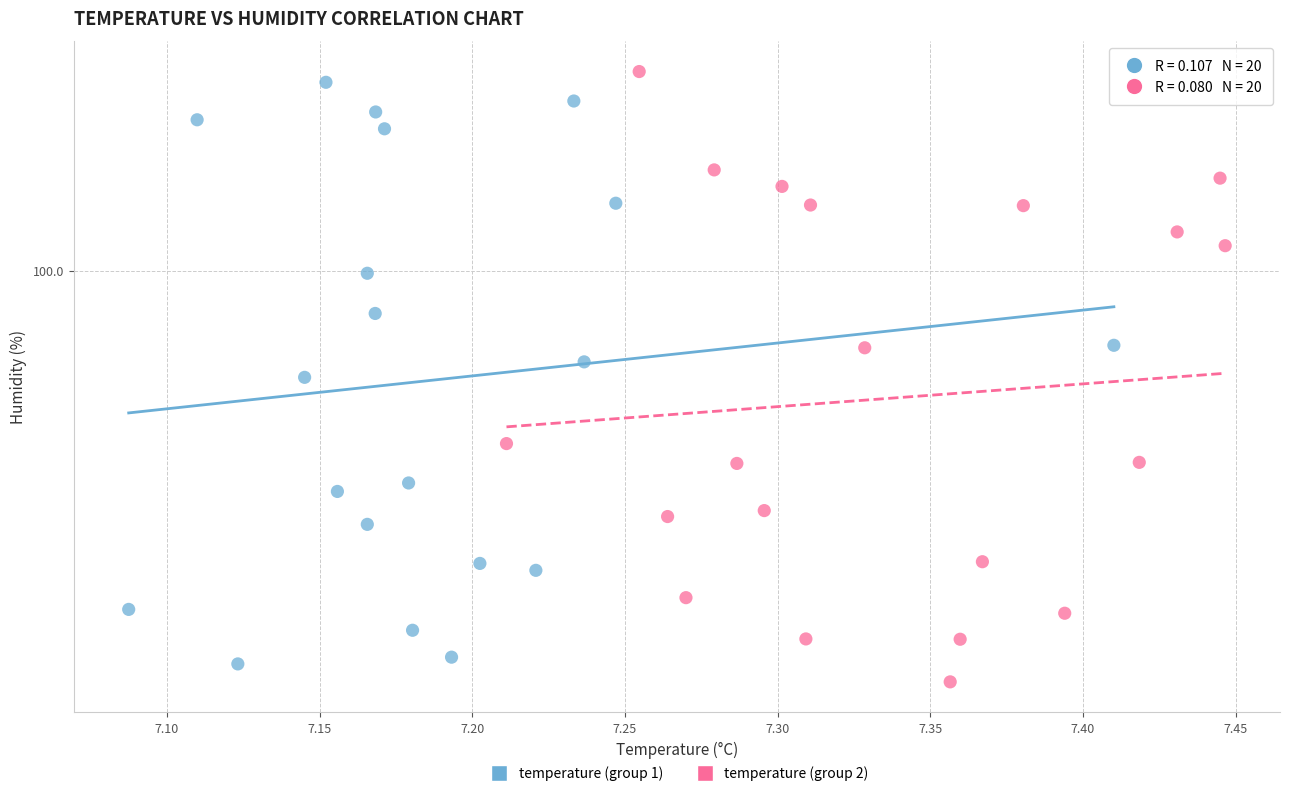

Which series contains the lowest Y value?

temperature (group 2)